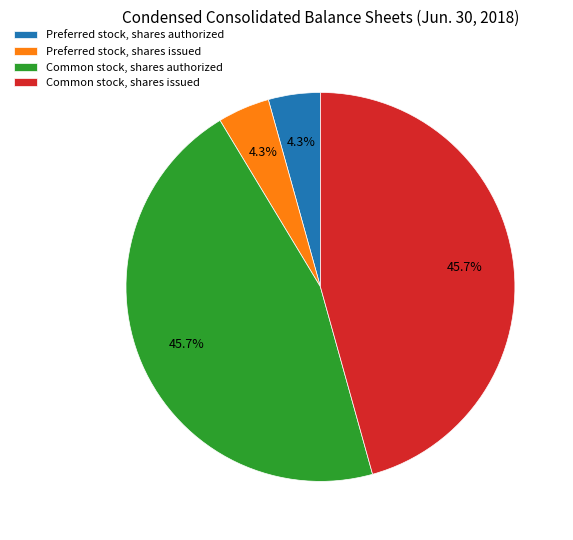

Do Common stock, shares issued and Common stock, shares authorized together represent more than half of the pie?

Yes